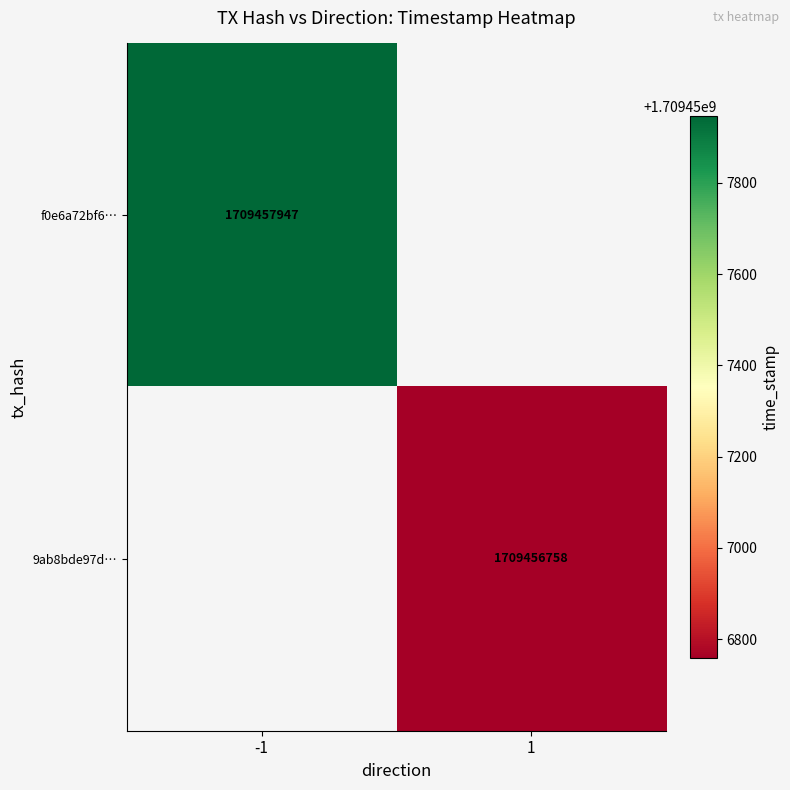

Which series has the largest total across all categories?

f0e6a72bf6a8cbf4d5dbc4b0208d8176fd7d814